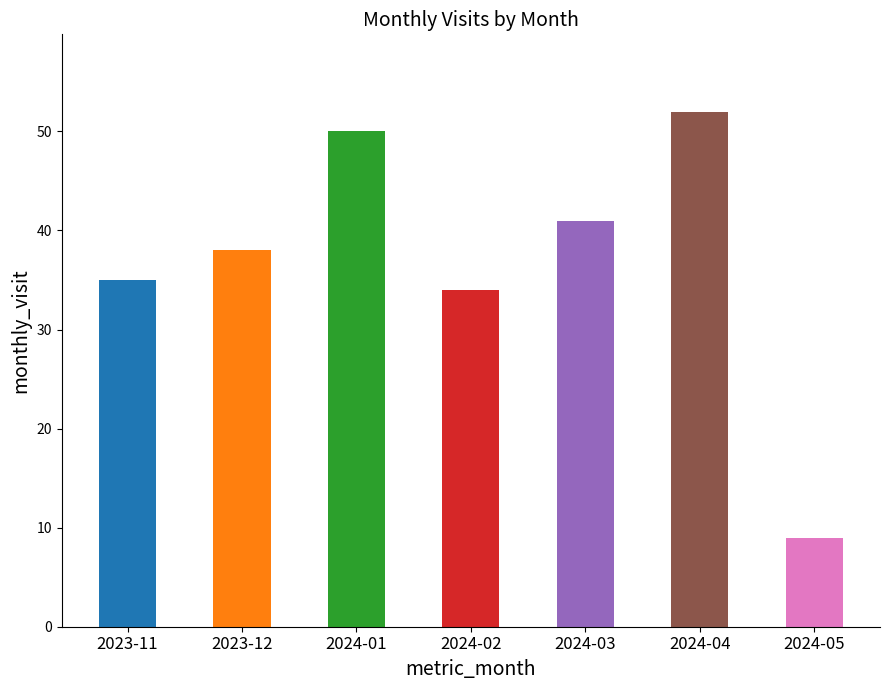

What is the label of the 6th bar from the right?

2023-12